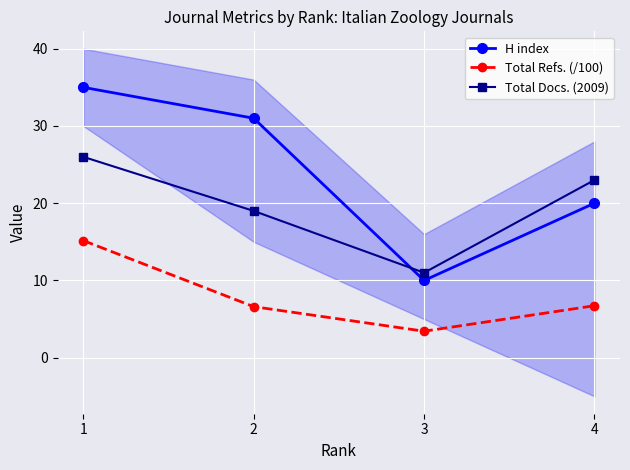

What is the difference between the Total Docs. (2009) values at 1 and 4?

3.0